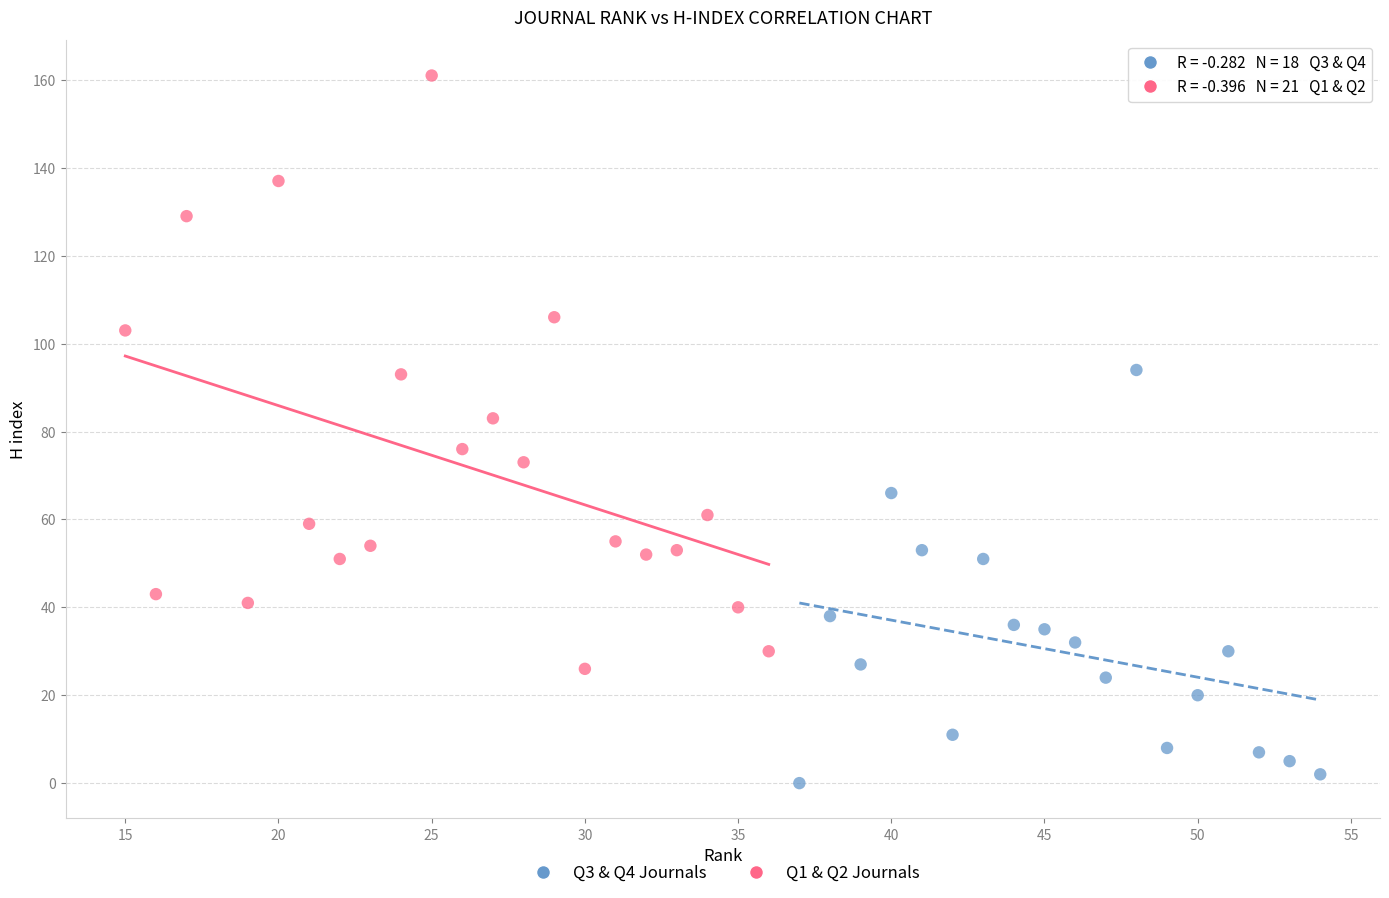

Which series reaches the minimum Y coordinate?

Q3 & Q4 Journals